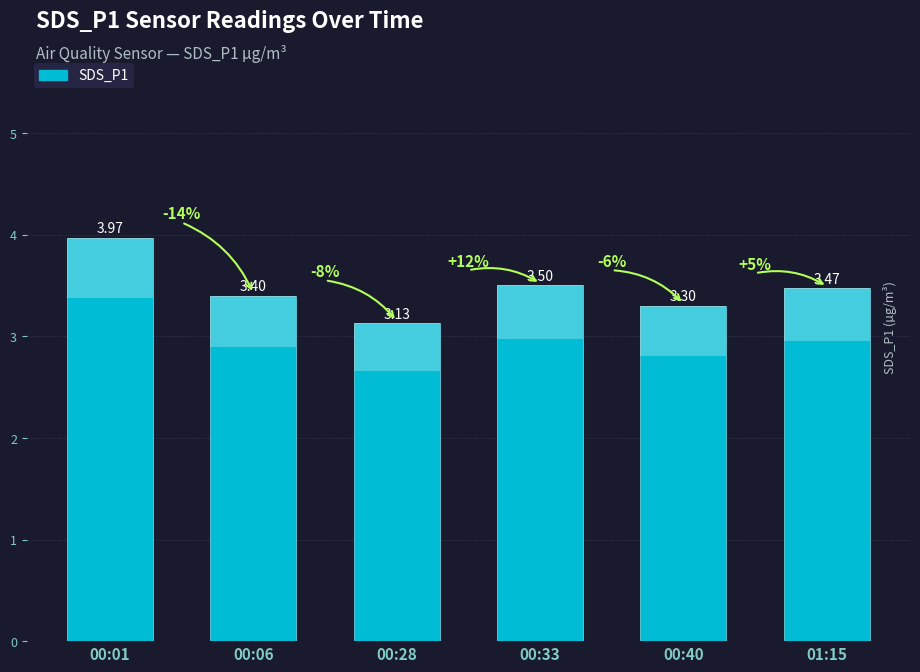

Between 00:40 and 00:33, which is larger?

00:33